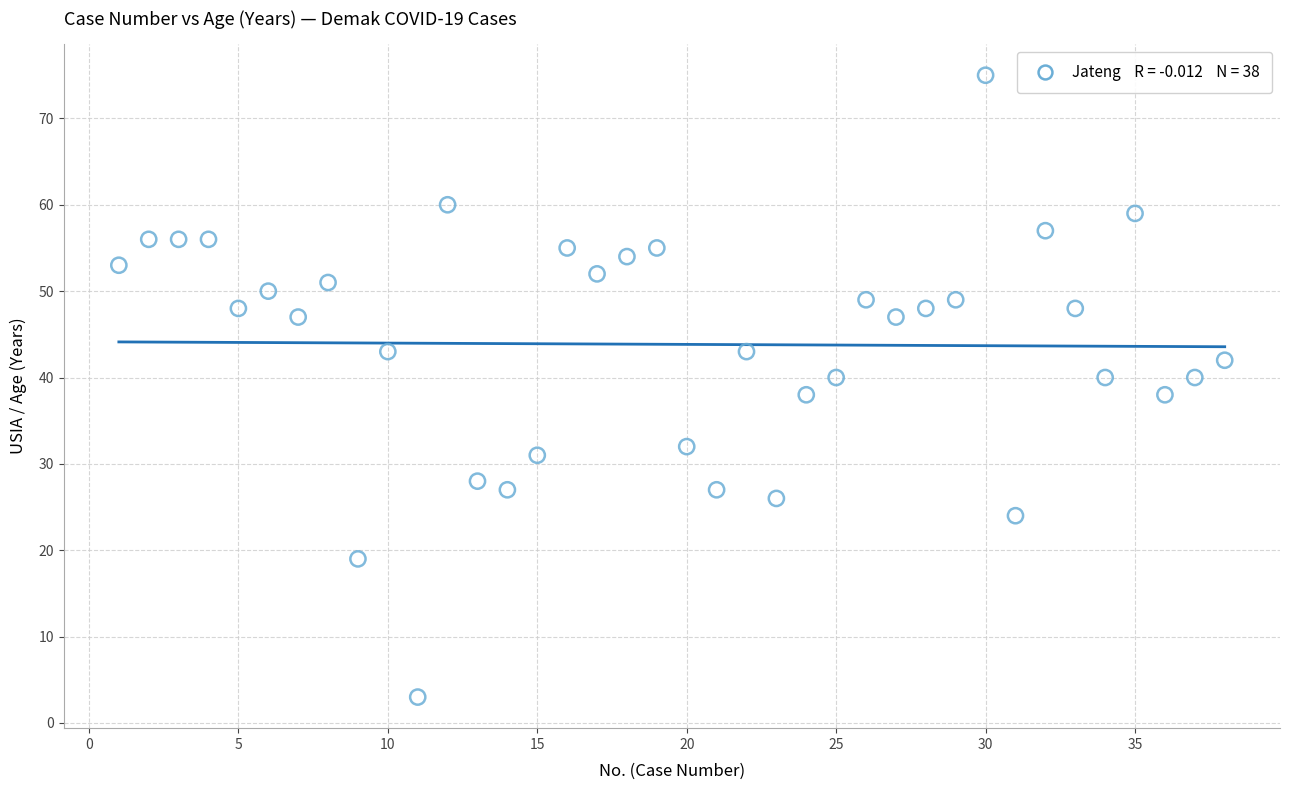

What is the range of X values (max minus min)?

37